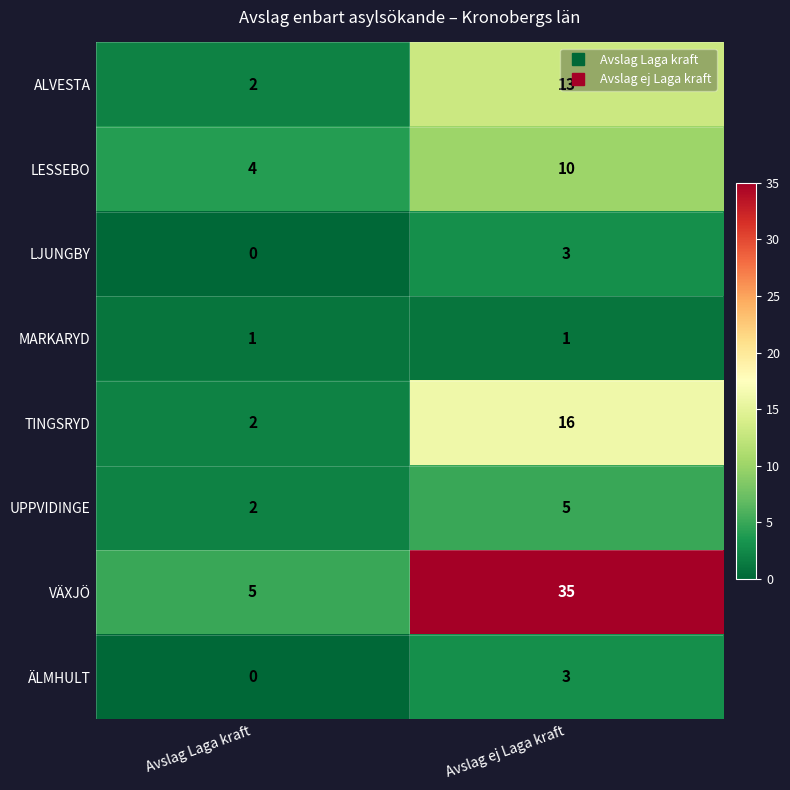

The TINGSRYD series shows 1 at Avslag Laga kraft. True or false?

False